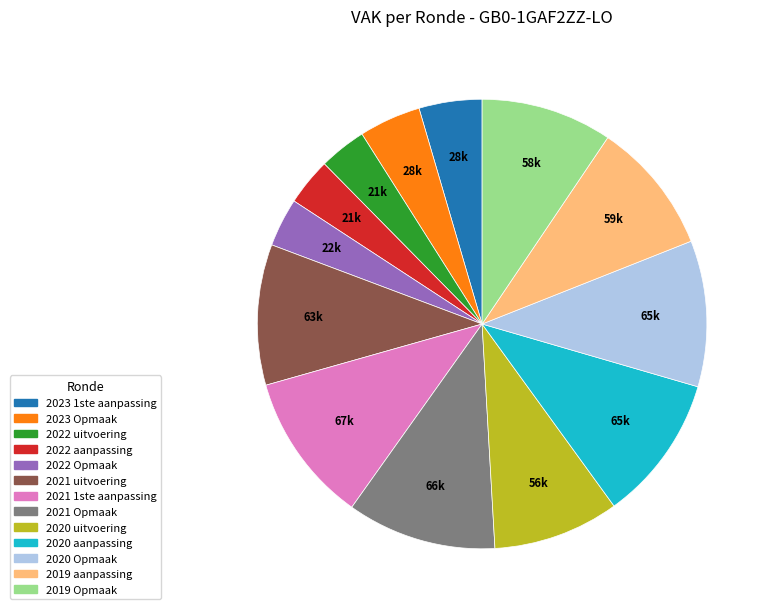

Count the number of slices in the pie.

13